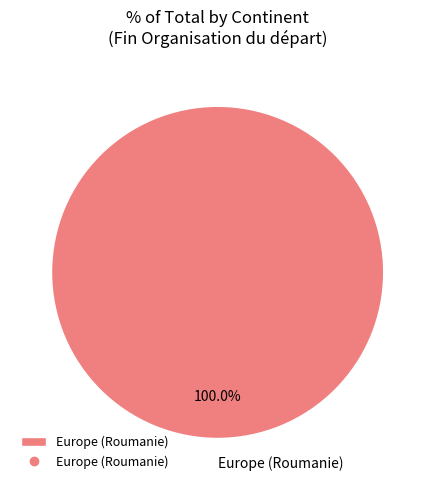

Does any single category account for the majority?

Yes